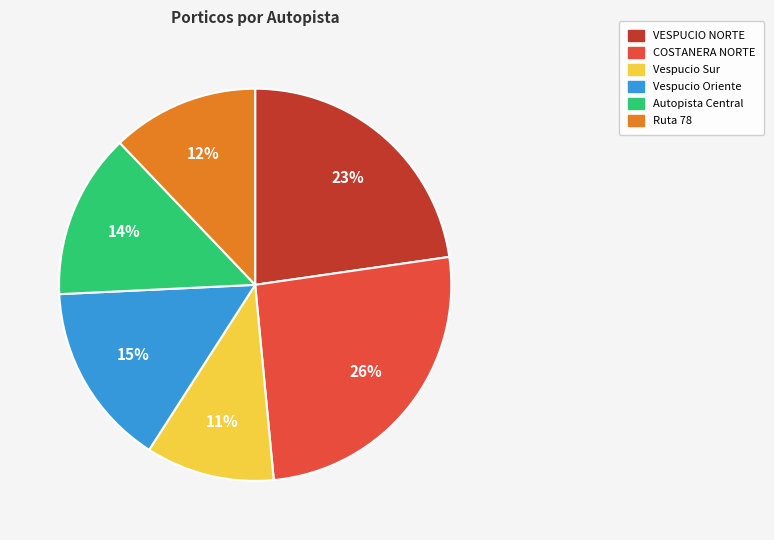

What is the smallest slice in the pie chart?

Vespucio Sur